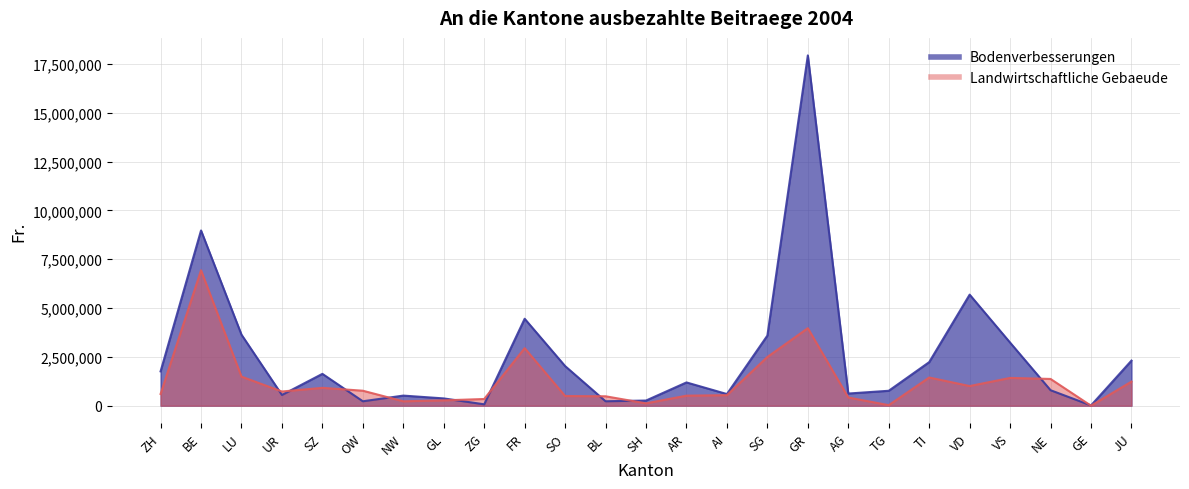

Rank the categories by Bodenverbesserungen value from lowest to highest.

GE, ZG, OW, BL, SH, GL, NW, UR, AI, AG, TG, NE, AR, SZ, ZH, SO, TI, JU, VS, SG, LU, FR, VD, BE, GR